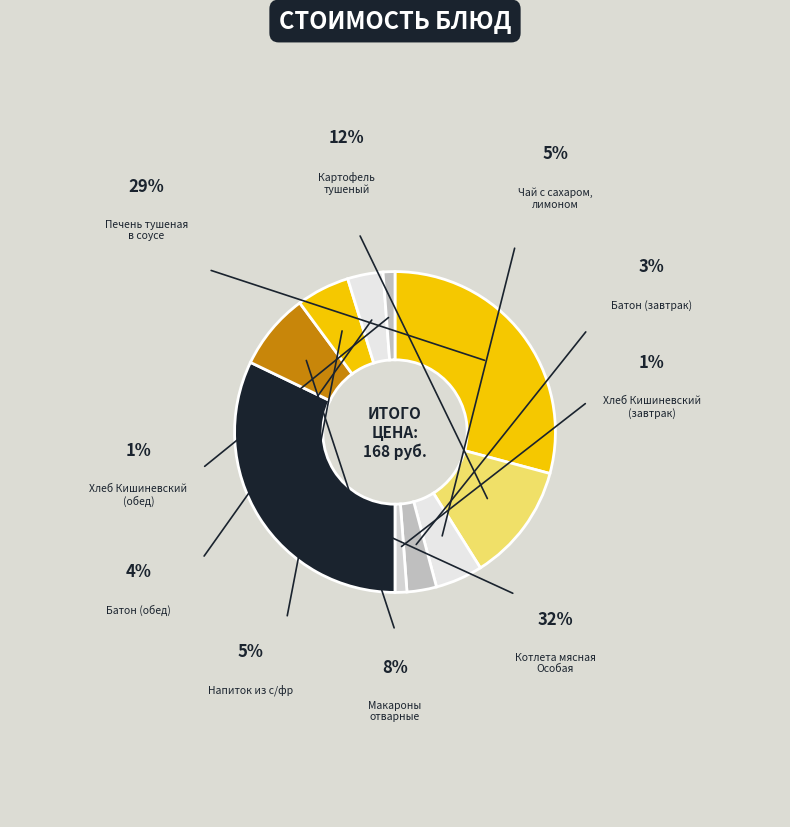

The Напиток из с/фр slice represents 1% of the pie. True or false?

False